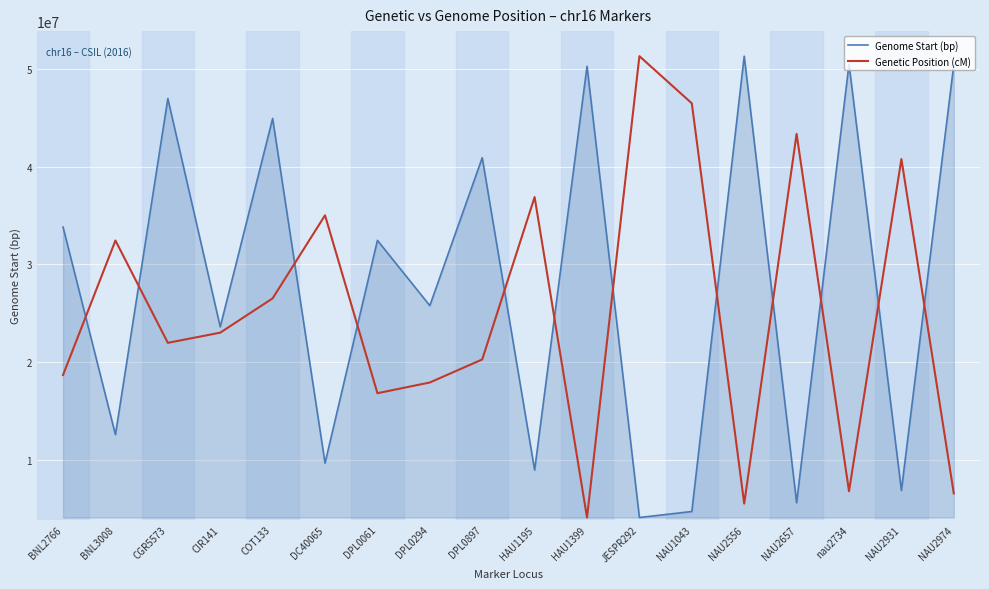

How many lines are shown in the chart?

2